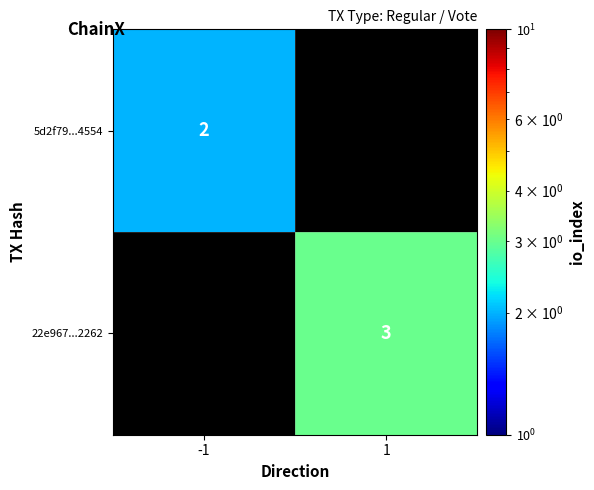

What is the greatest value displayed?

3